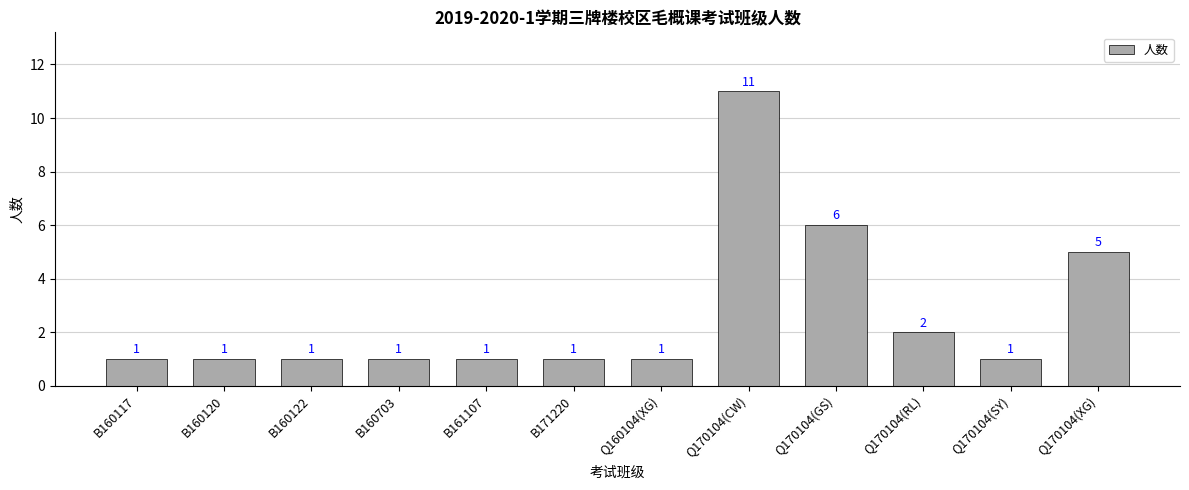

Reading right to left, what are all the values shown in this chart?

Q170104(XG)=5	Q170104(SY)=1	Q170104(RL)=2	Q170104(GS)=6	Q170104(CW)=11	Q160104(XG)=1	B171220=1	B161107=1	B160703=1	B160122=1	B160120=1	B160117=1